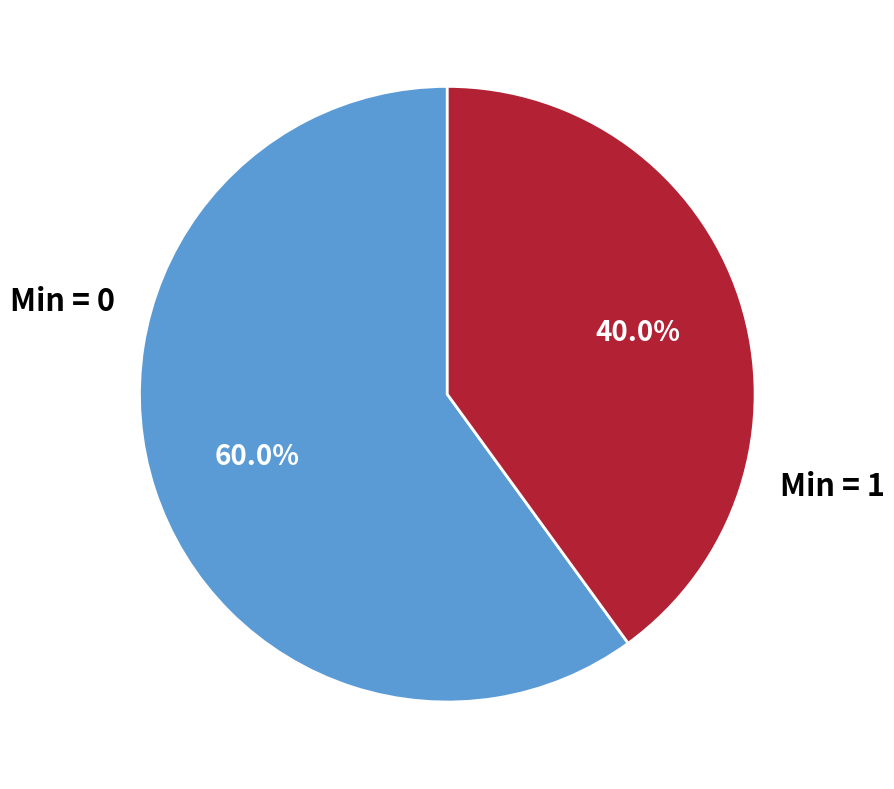

Count the number of slices in the pie.

2